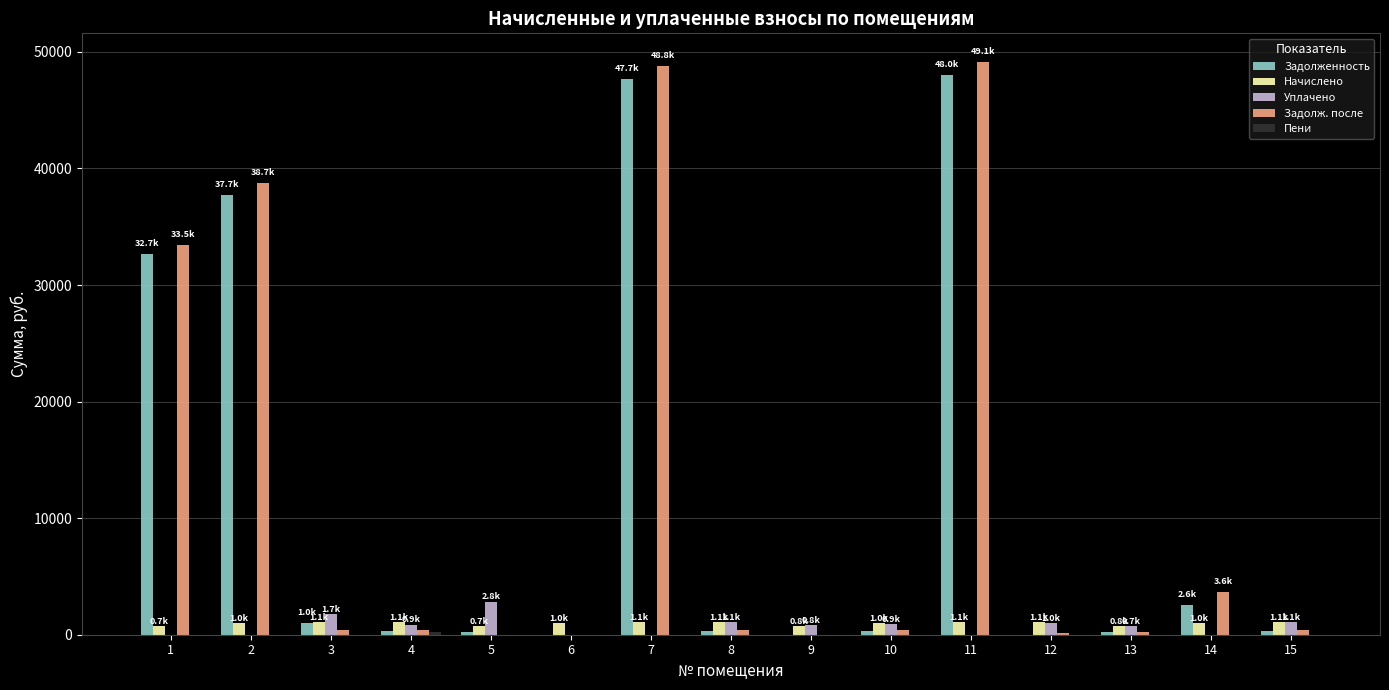

What is the highest value of the Начислено series?

1109.2